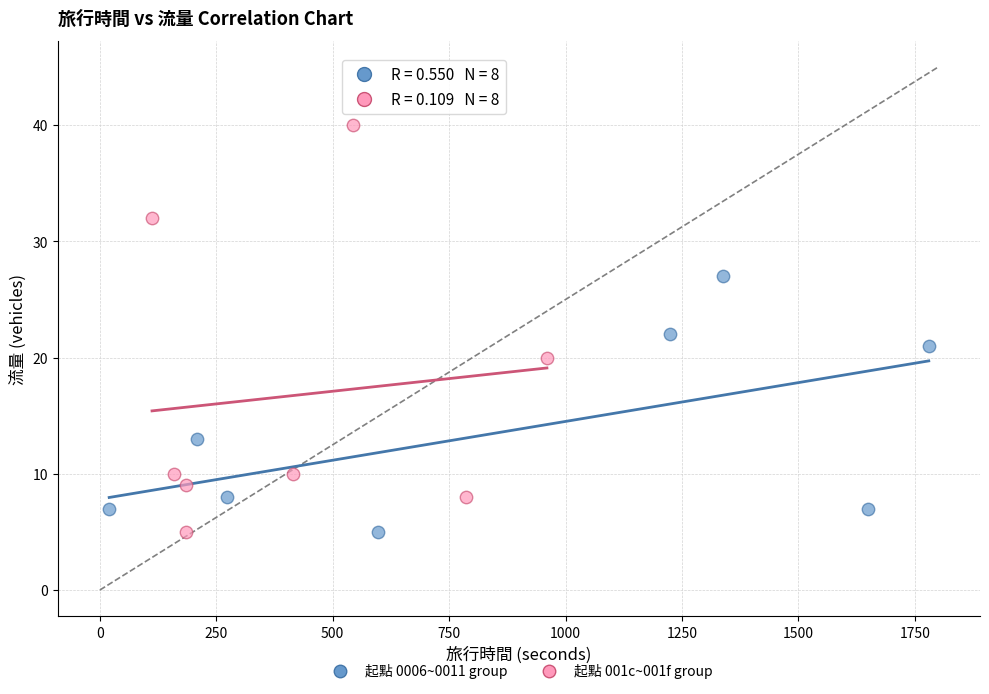

What are all the series names shown in the legend?

起點 0006~0011 group, 起點 001c~001f group